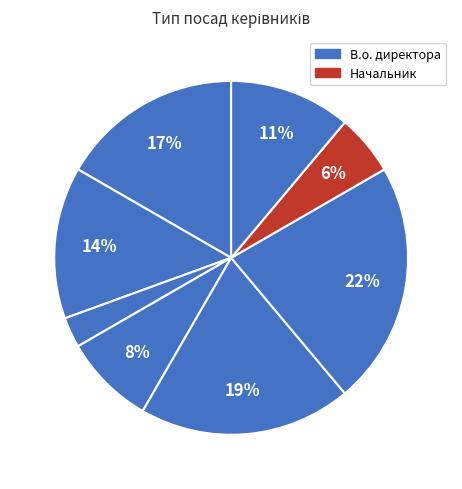

How many segments does this pie chart have?

8